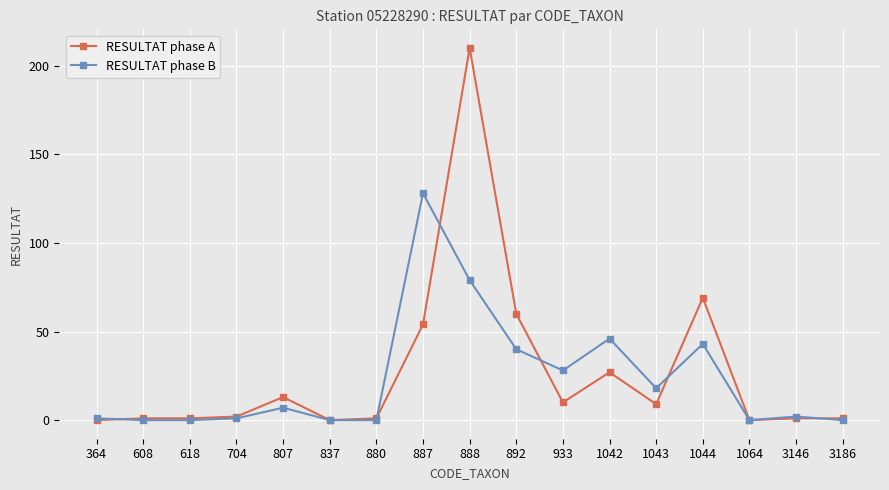

List the series in order of their peak value, lowest first.

RESULTAT phase B, RESULTAT phase A